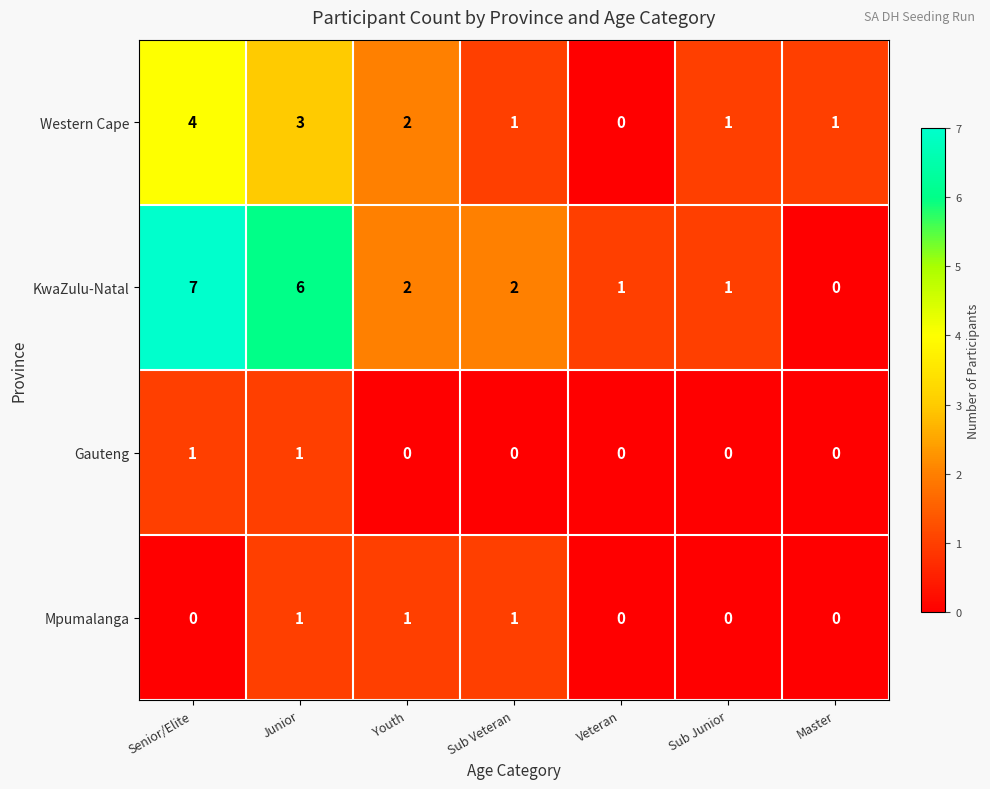

Reading left to right, extract all data points from this chart.

Western Cape: 4	3	2	1	0	1	1
KwaZulu-Natal: 7	6	2	2	1	1	0
Gauteng: 1	1	0	0	0	0	0
Mpumalanga: 0	1	1	1	0	0	0